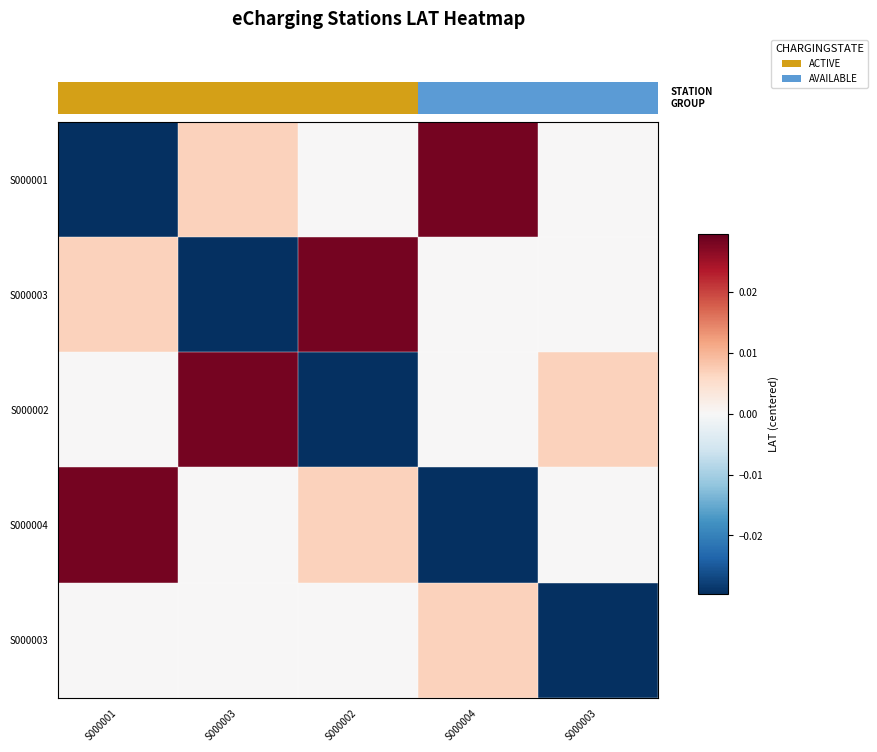

At which category is the sum across all series the highest?

S000001